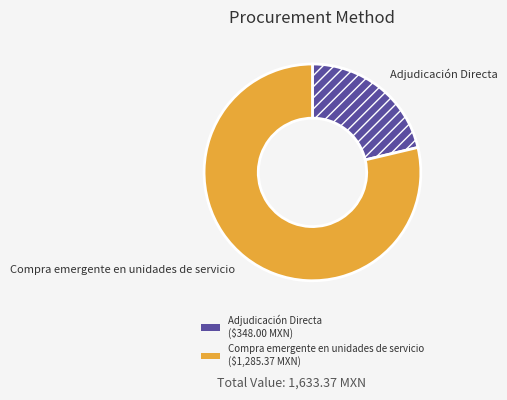

How many segments does this pie chart have?

2